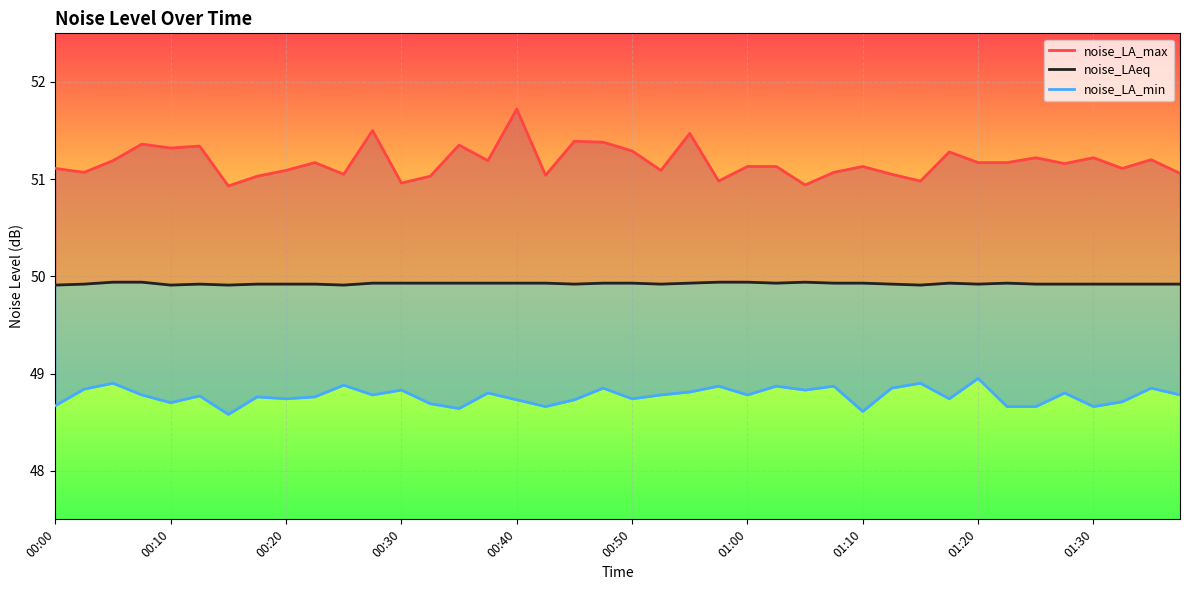

What is the smallest value displayed?

48.6